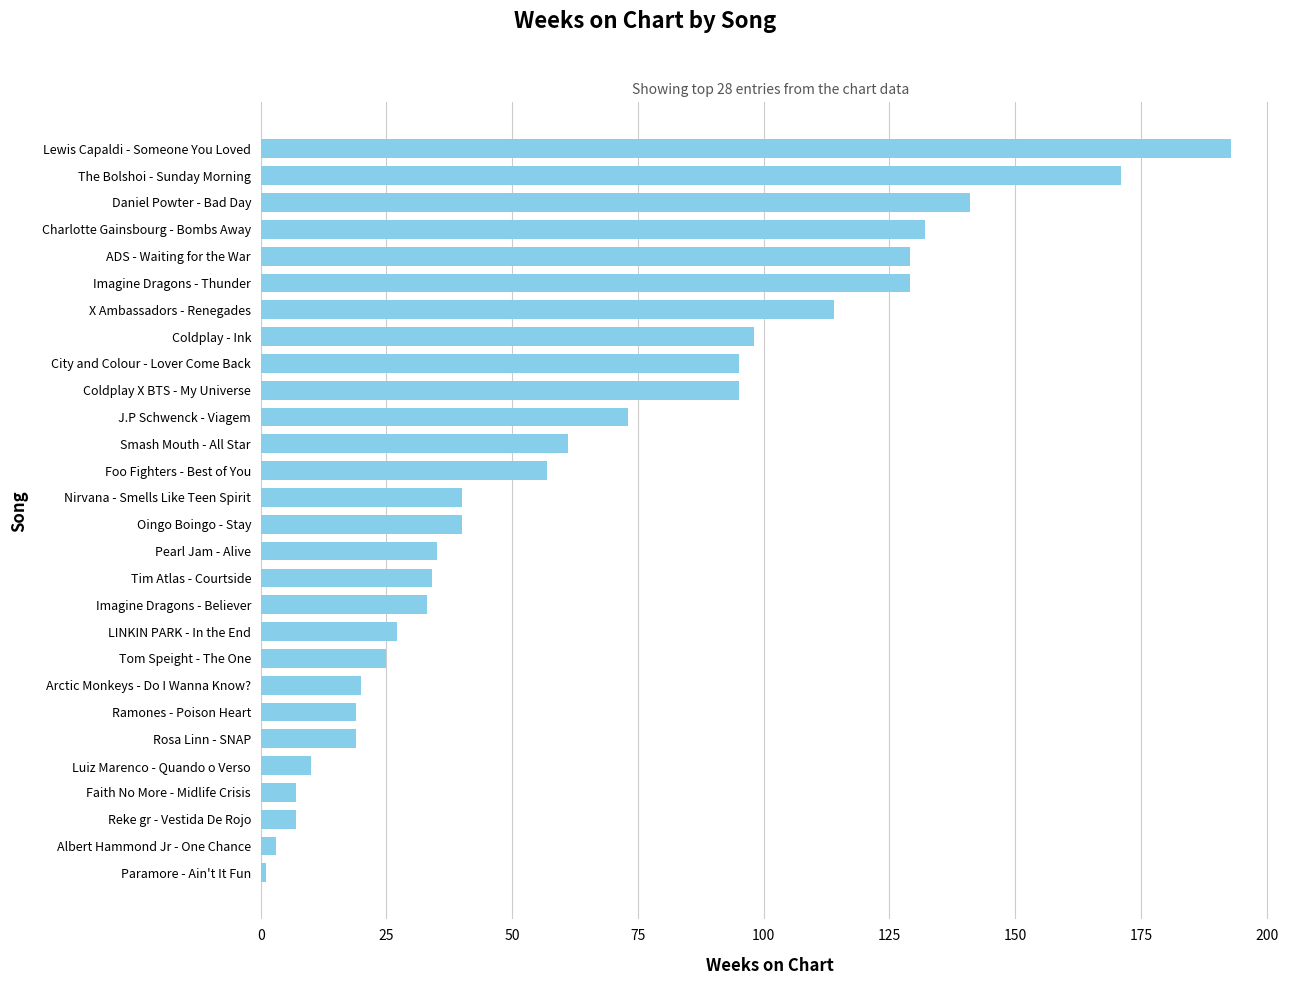

What is the difference between the maximum and second lowest values?

190